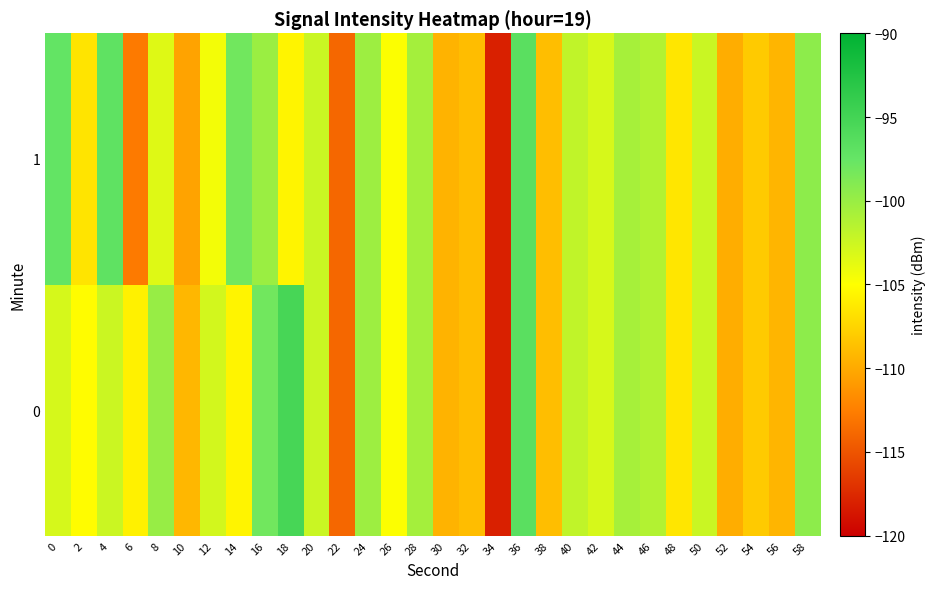

List the series in order of their overall mean, lowest first.

1, 0